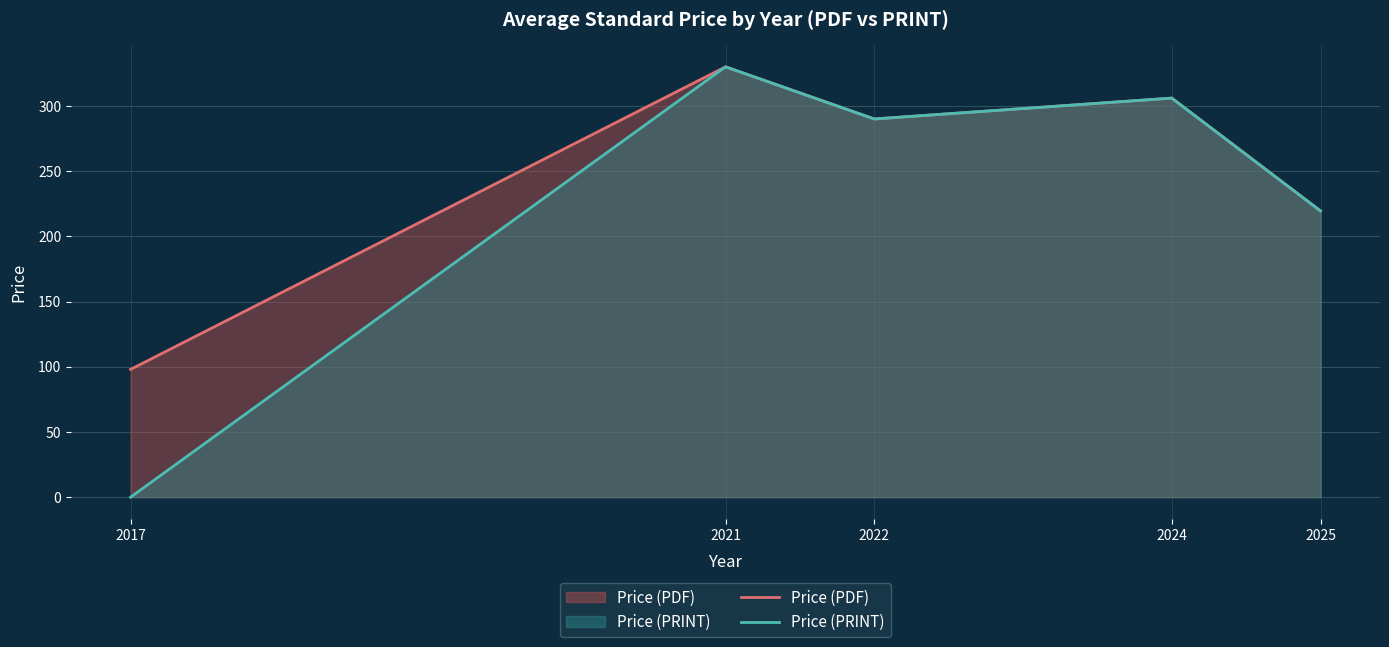

What are all the series names shown in the legend?

Price (PDF), Price (PRINT)